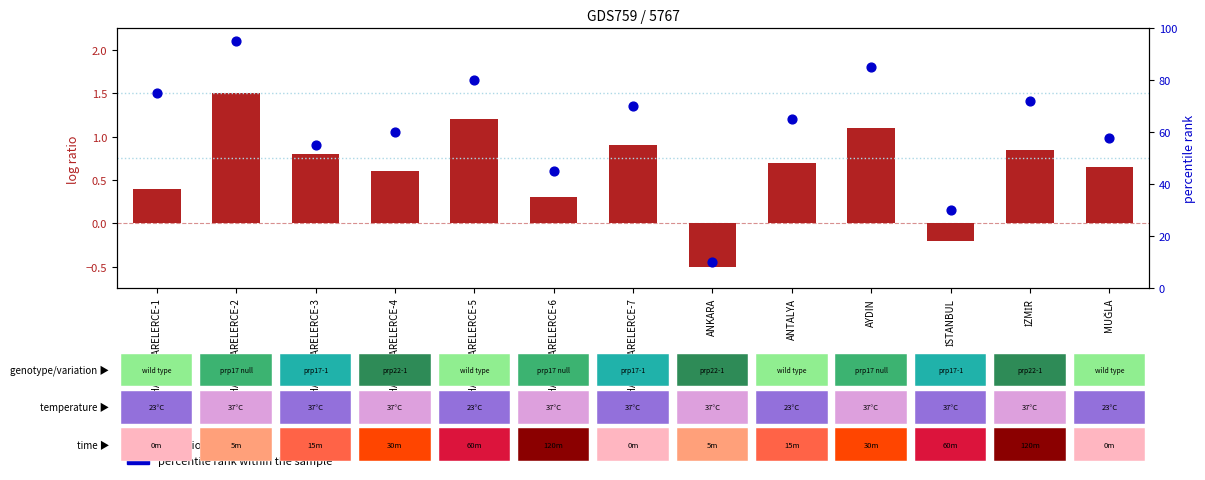

Which series has the largest Y range (max minus min)?

percentile rank within the sample